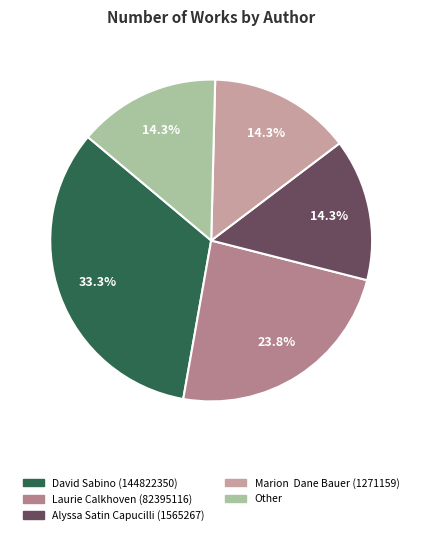

Approximately how many times larger is the value at Other compared to Alyssa Satin Capucilli (1565267)?

1.0